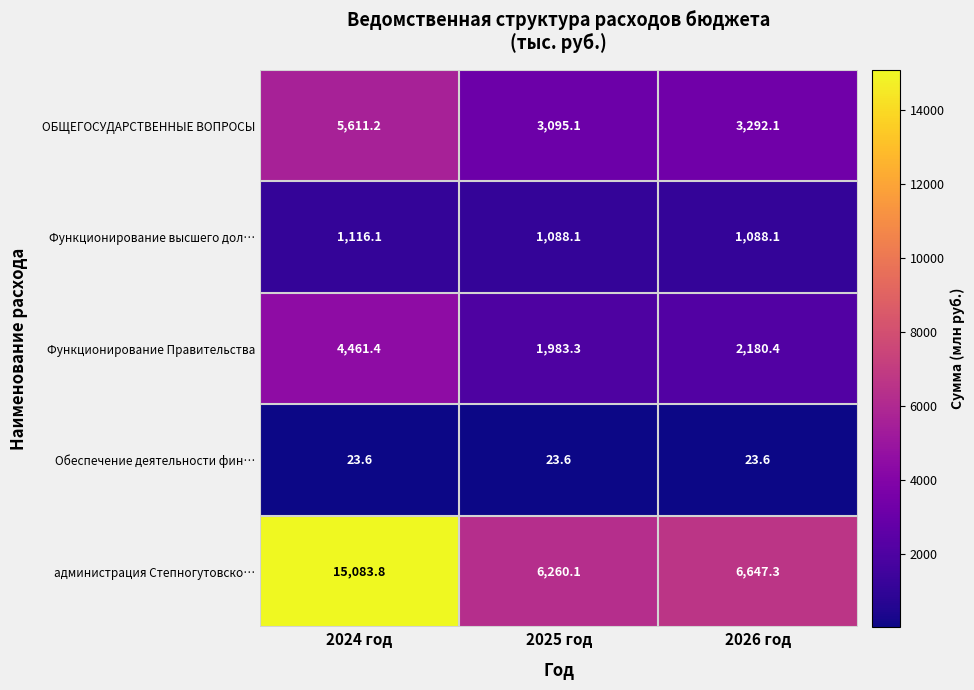

Between 2024 год and 2025 год, which series saw the biggest shift?

администрация Степногутовско…